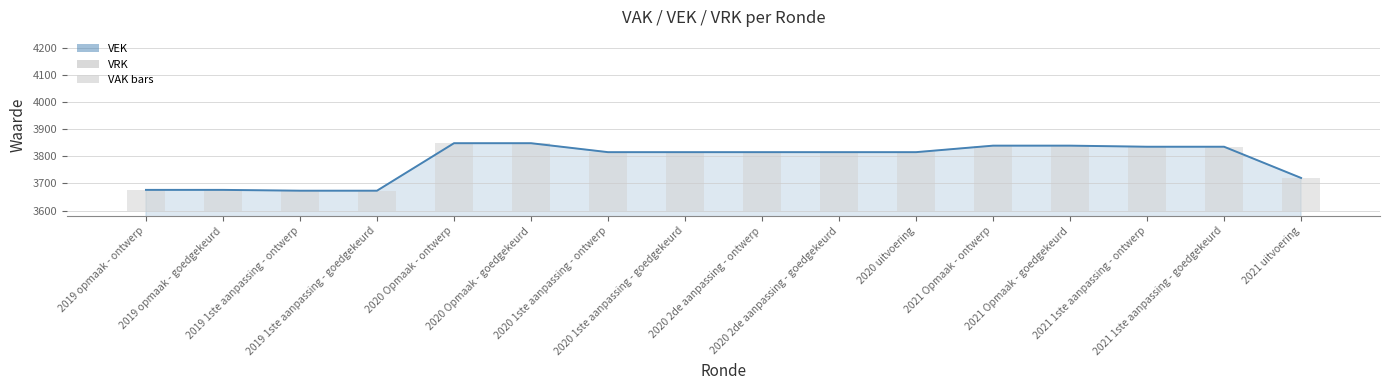

At which category does the chart reach its minimum across all series?

2019 1ste aanpassing - ontwerp